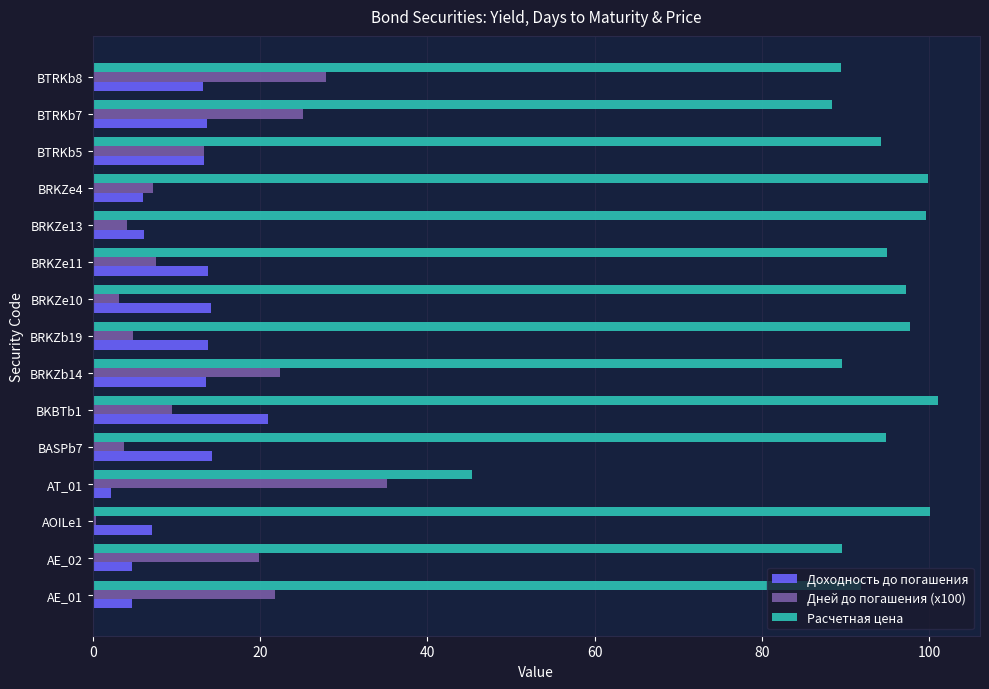

What is the spread (max minus min) of values at BRKZe11?

87.3